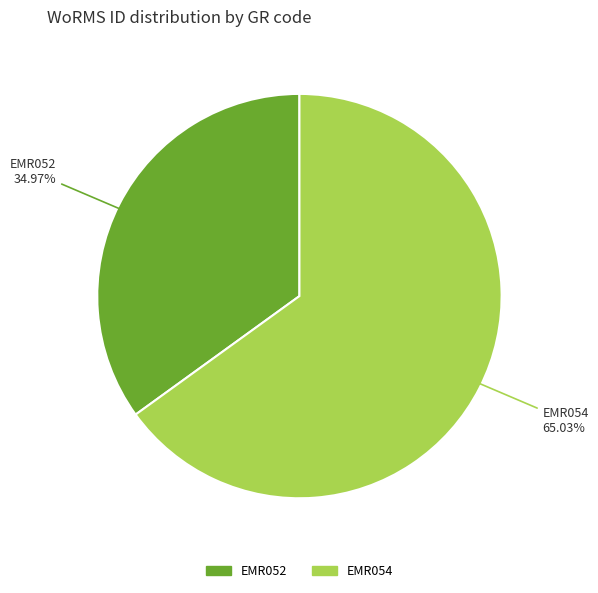

What percentage is the EMR052 slice, to the nearest percent?

35%